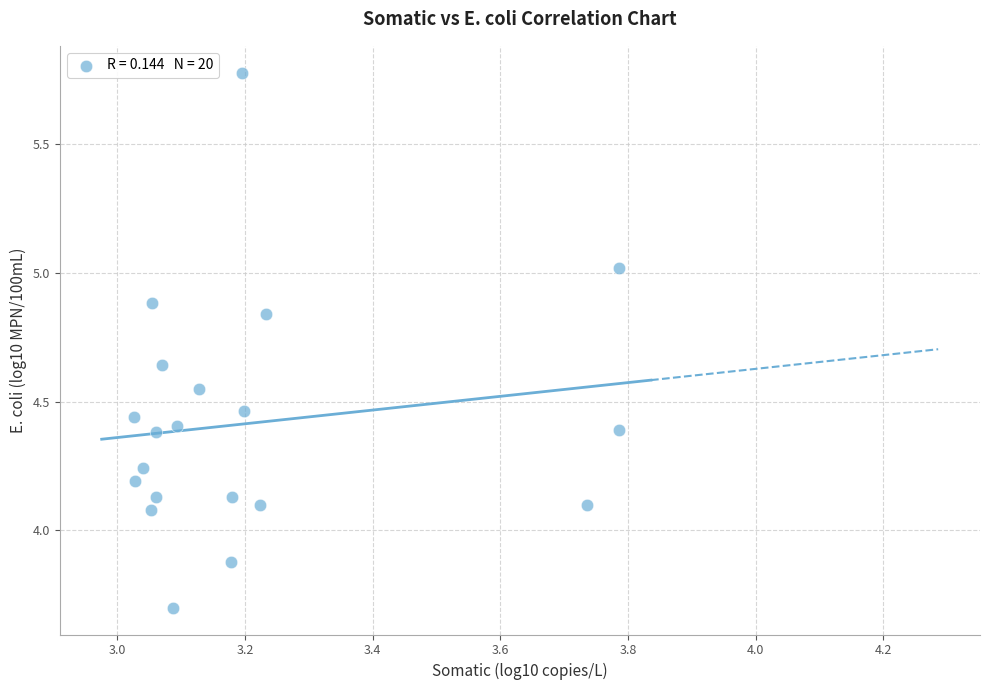

What is the range of Y values (max minus min)?

2.1